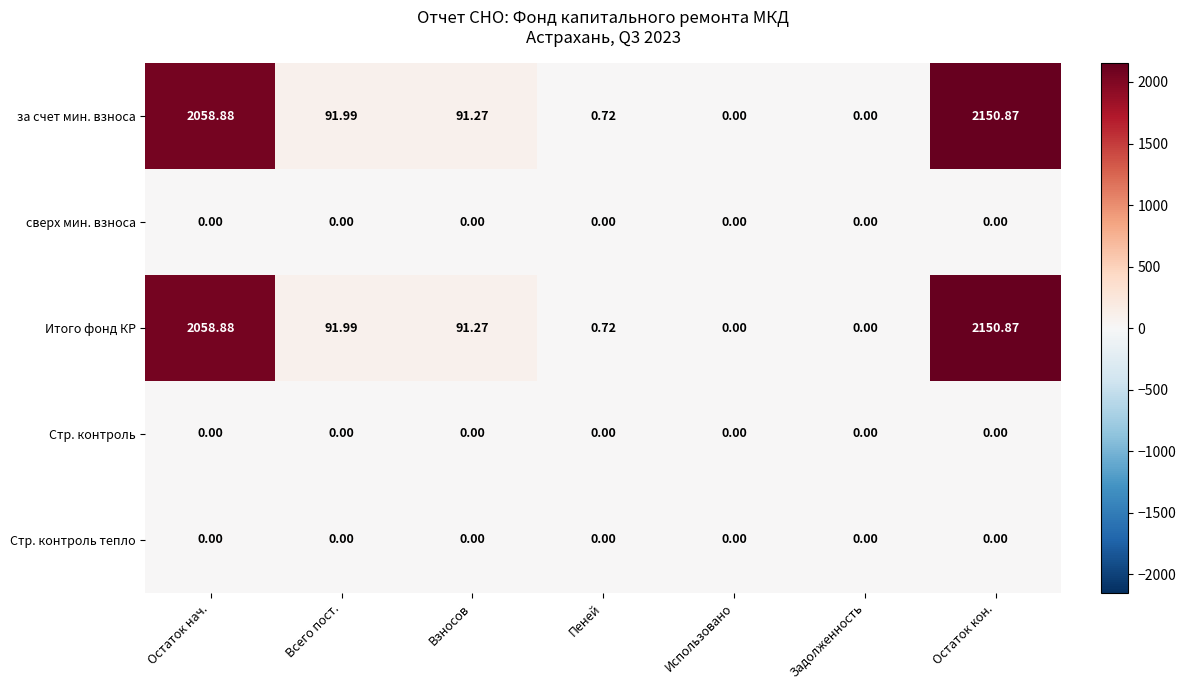

Where is за счет мин. взноса nearest to the value 1075?

Всего пост.